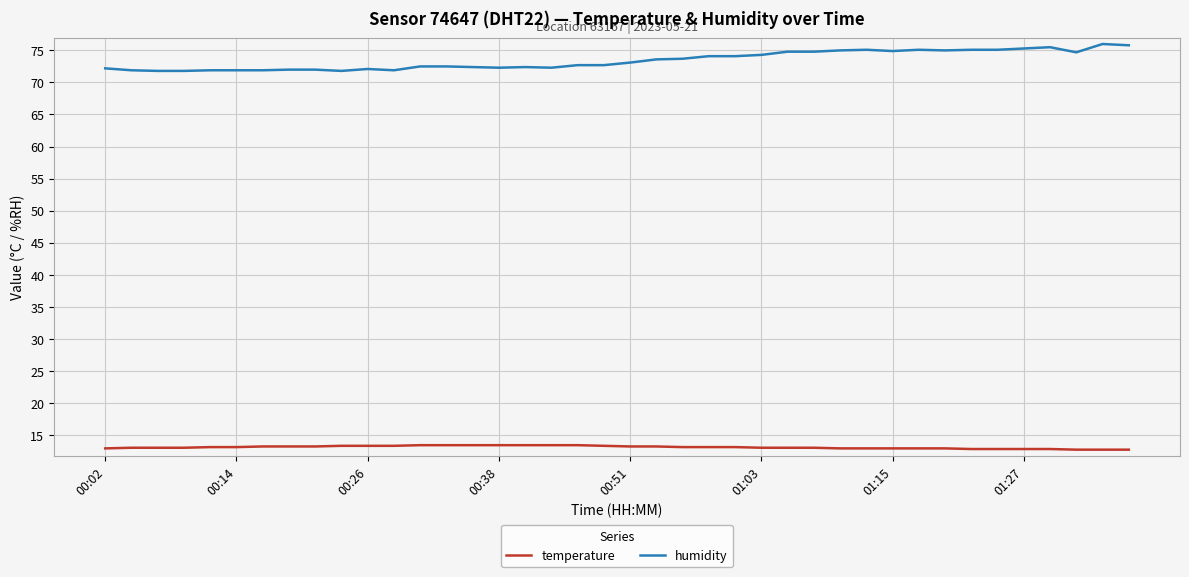

True or false: temperature and humidity intersect in this chart.

False